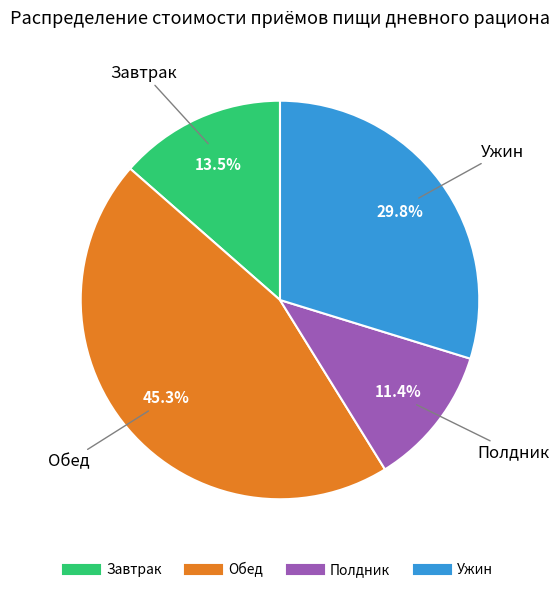

Is the sum of Ужин and Завтрак greater than half?

No